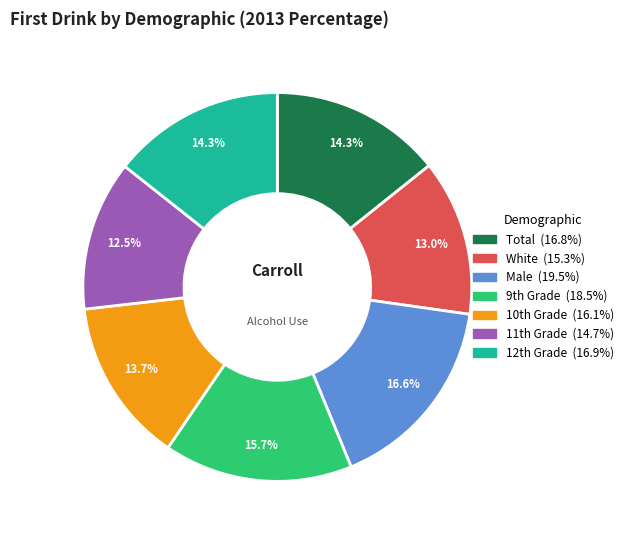

True or false: Male accounts for 23% of the total.

False